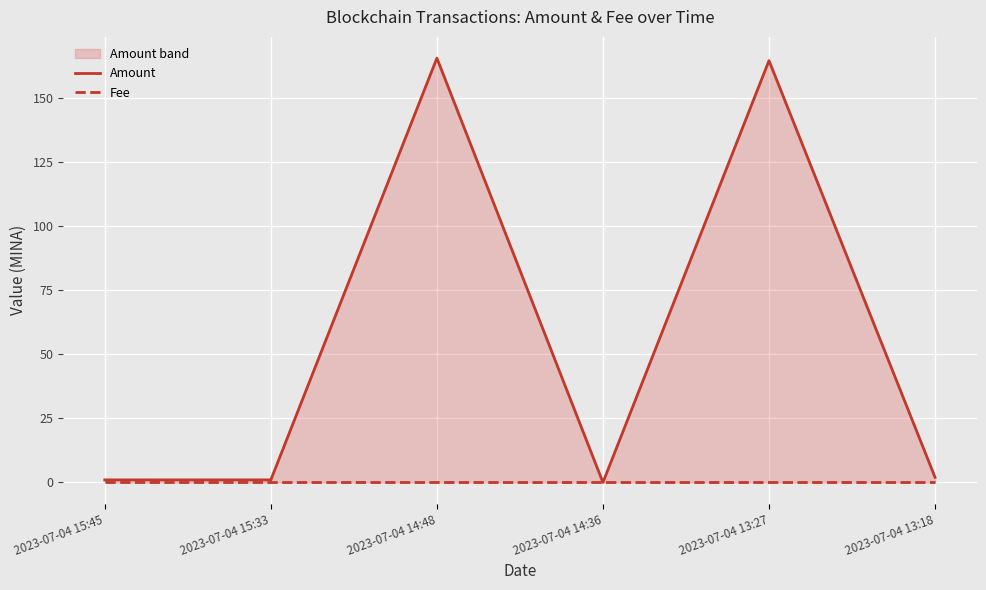

At how many categories does at least one series exceed 39?

2